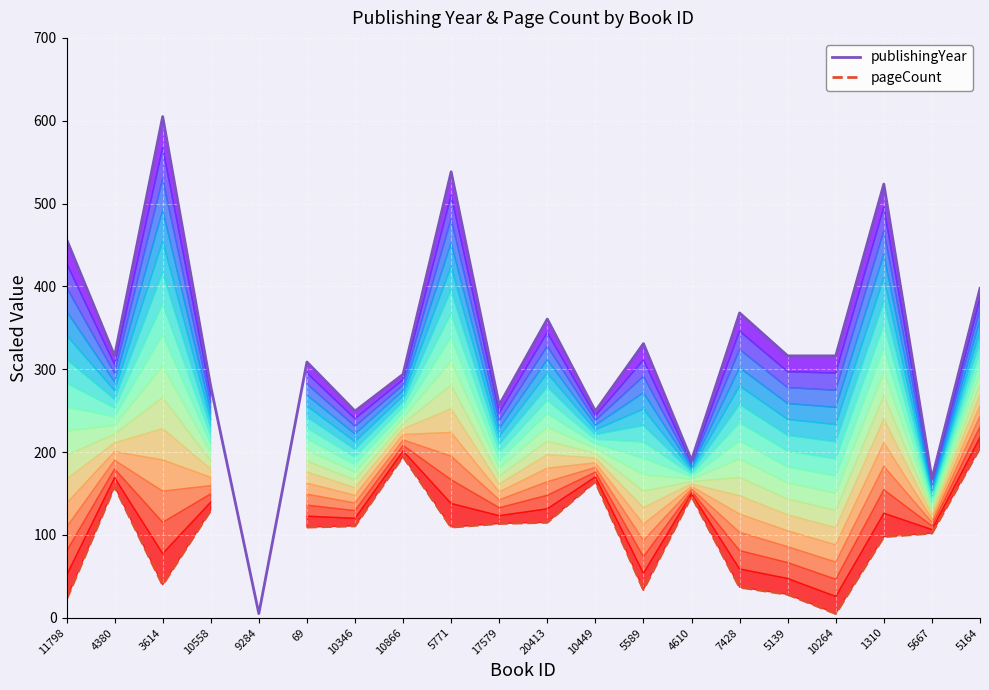

What is the value of the pageCount point at the 14th from the left?

147.0